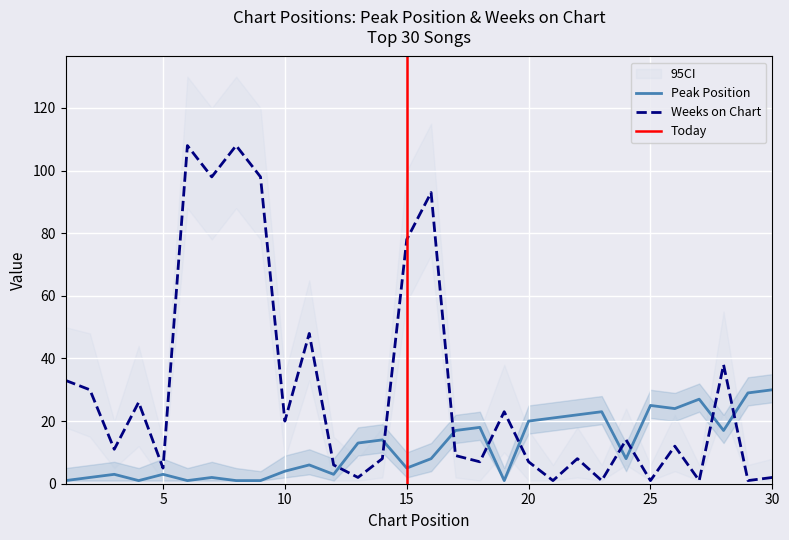

At how many categories does at least one series exceed 31?

9